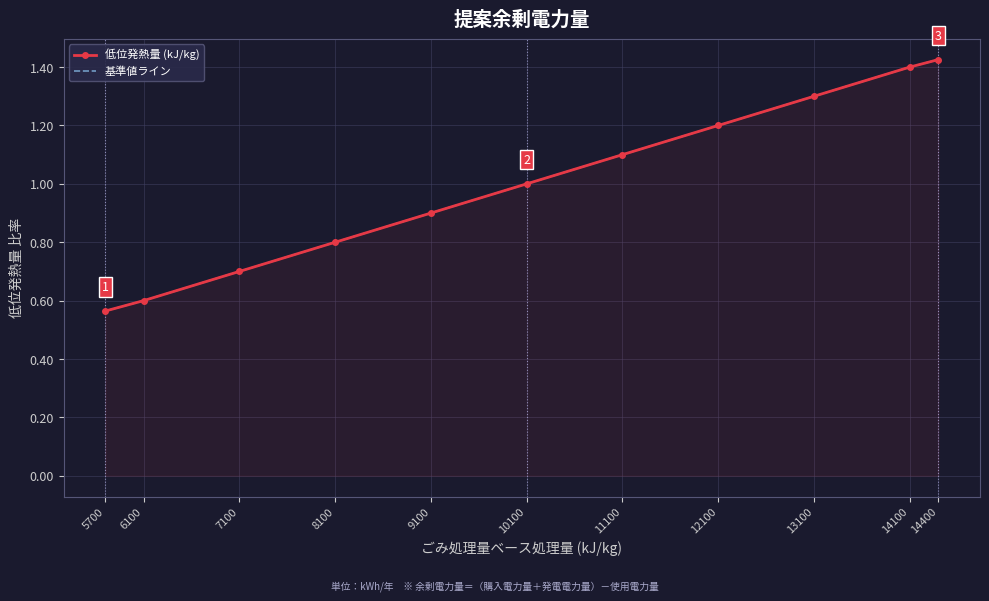

True or false: 基準値ライン and 低位発熱量 (kJ/kg) intersect in this chart.

False